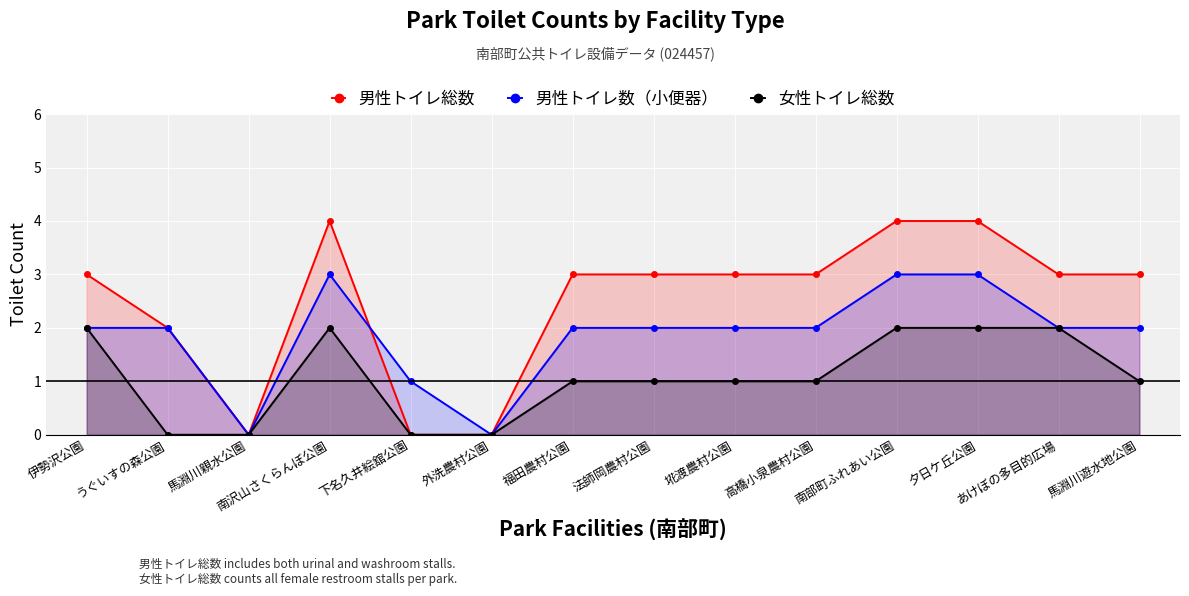

Between 福田農村公園 and 馬淵川親水公園, which is larger?

福田農村公園